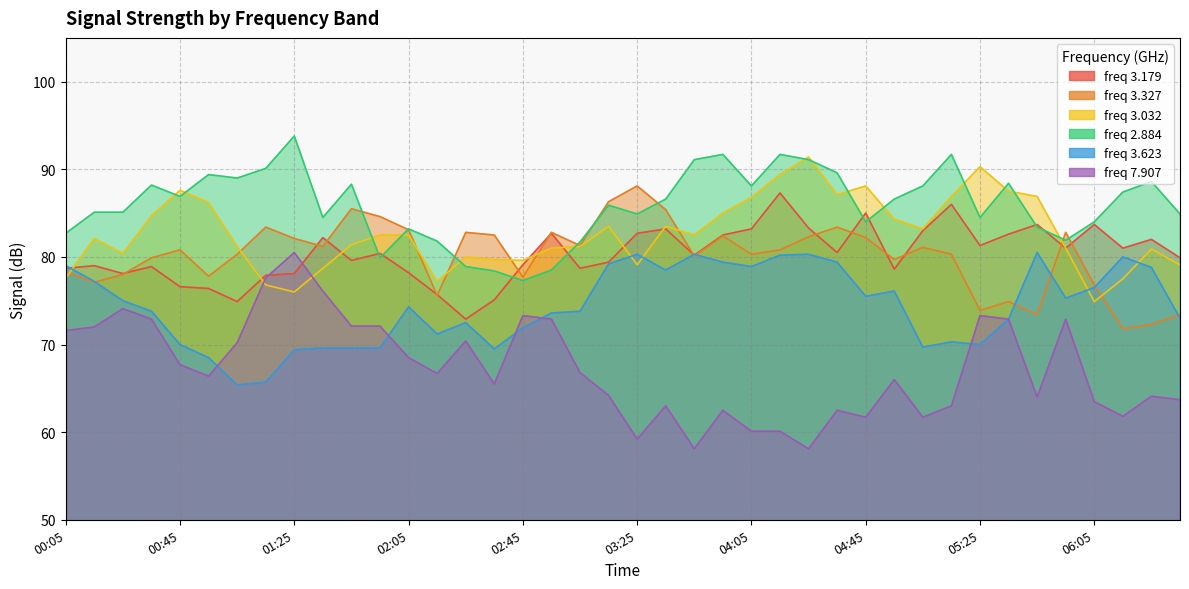

What is the sum of all 3.327 values?

3206.5